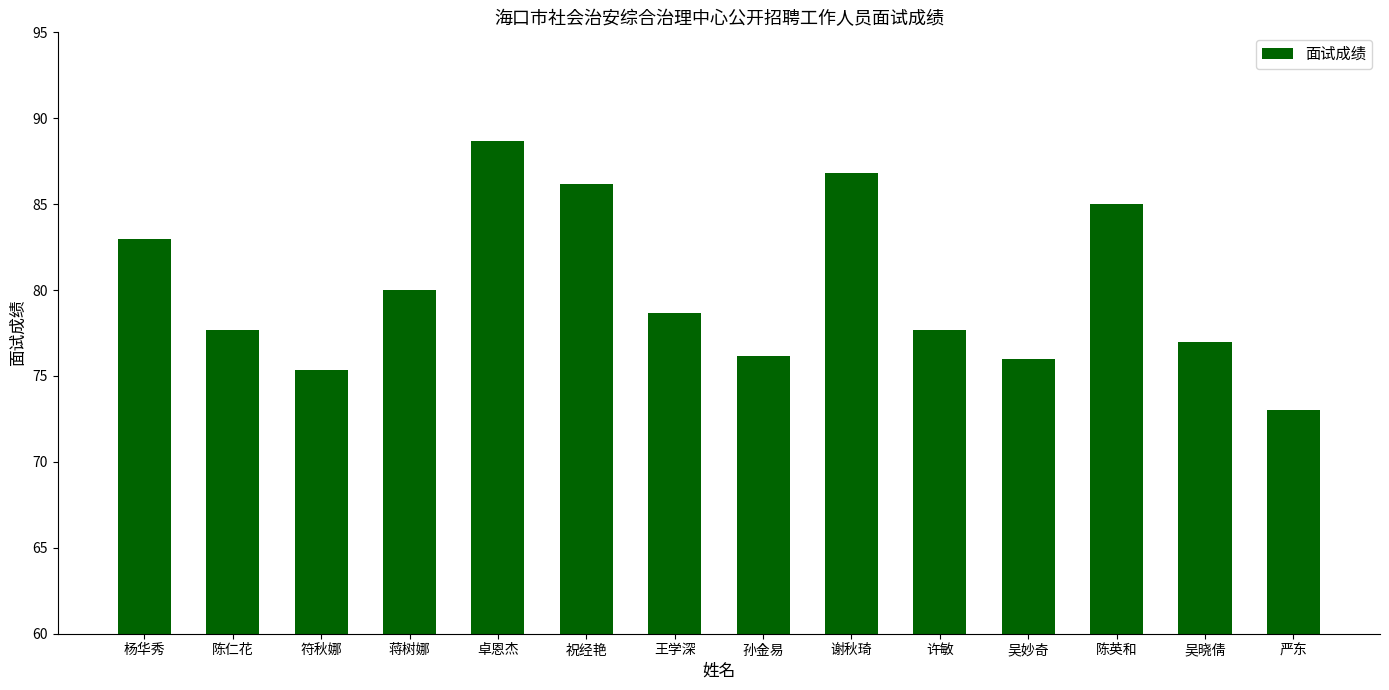

Reading right to left, list all the values displayed in this chart.

严东=73.0	吴晓倩=77.0	陈英和=85.0	吴妙奇=76.0	许敏=77.7	谢秋琦=86.8	孙金易=76.2	王学深=78.7	祝经艳=86.2	卓恩杰=88.7	蒋树娜=80.0	符秋娜=75.3	陈仁花=77.7	杨华秀=83.0